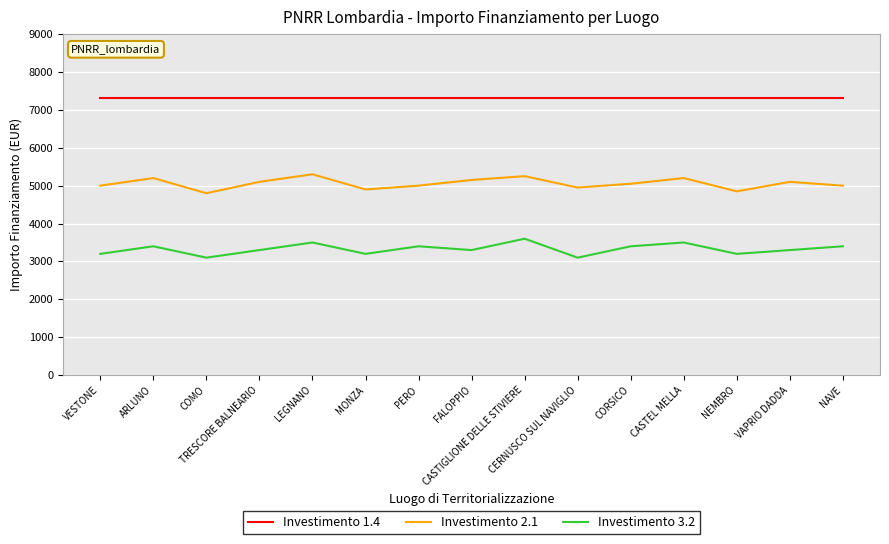

At which label does Investimento 3.2 first exceed 3300?

ARLUNO